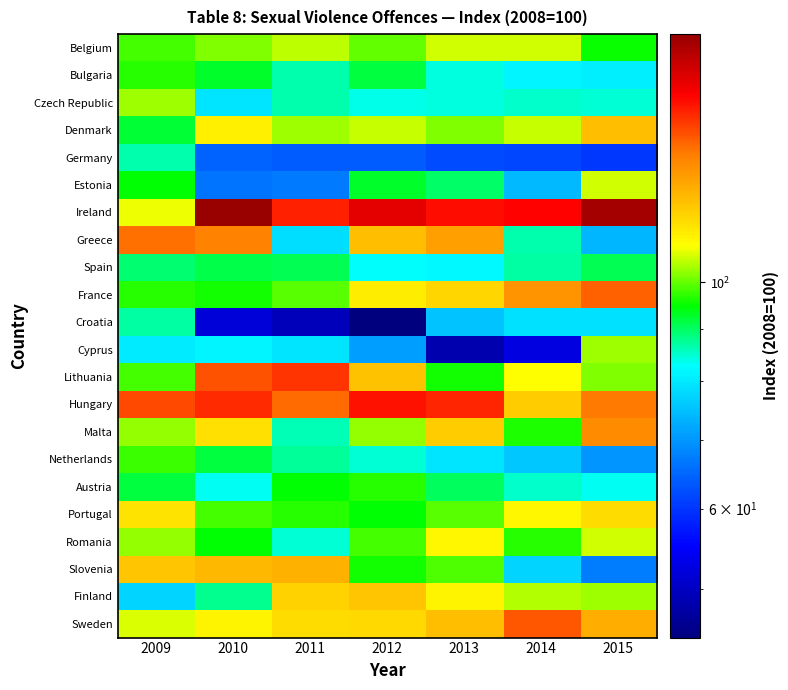

What is the difference between the highest and lowest values at 2015?

111.2